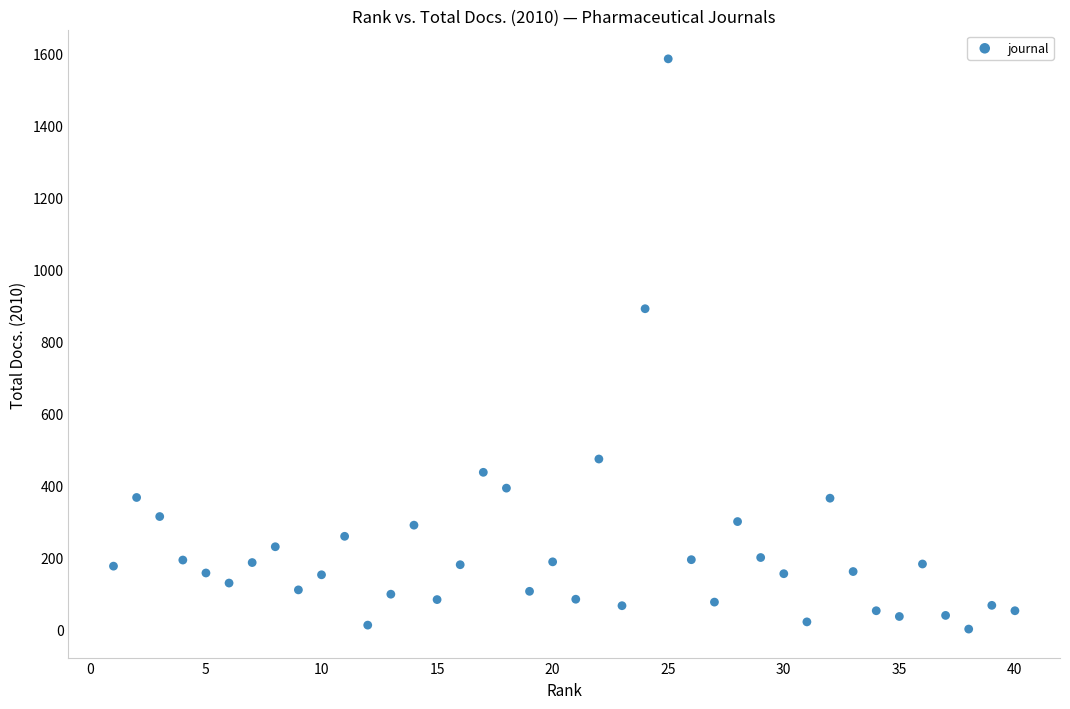

What is the range of X values (max minus min)?

39